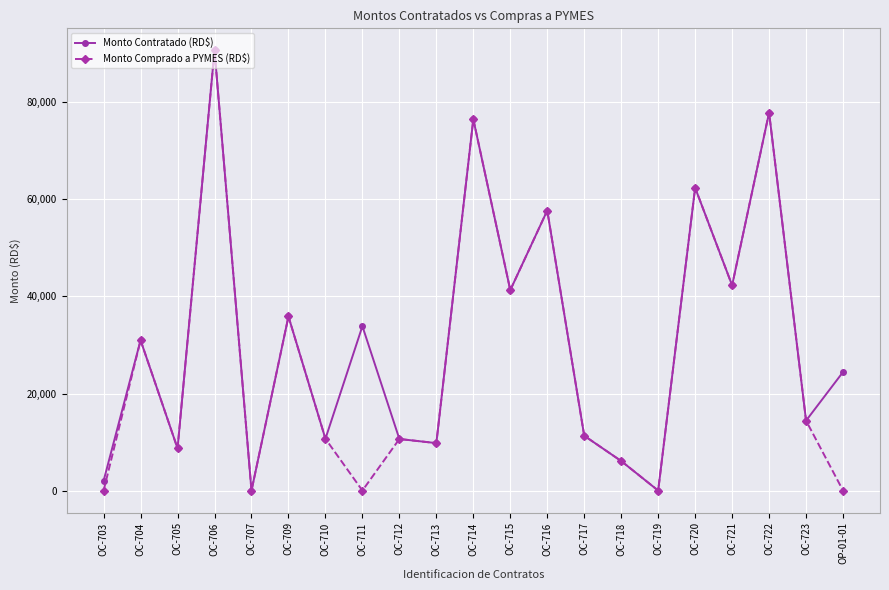

At which category is the sum across all series the highest?

OC-706